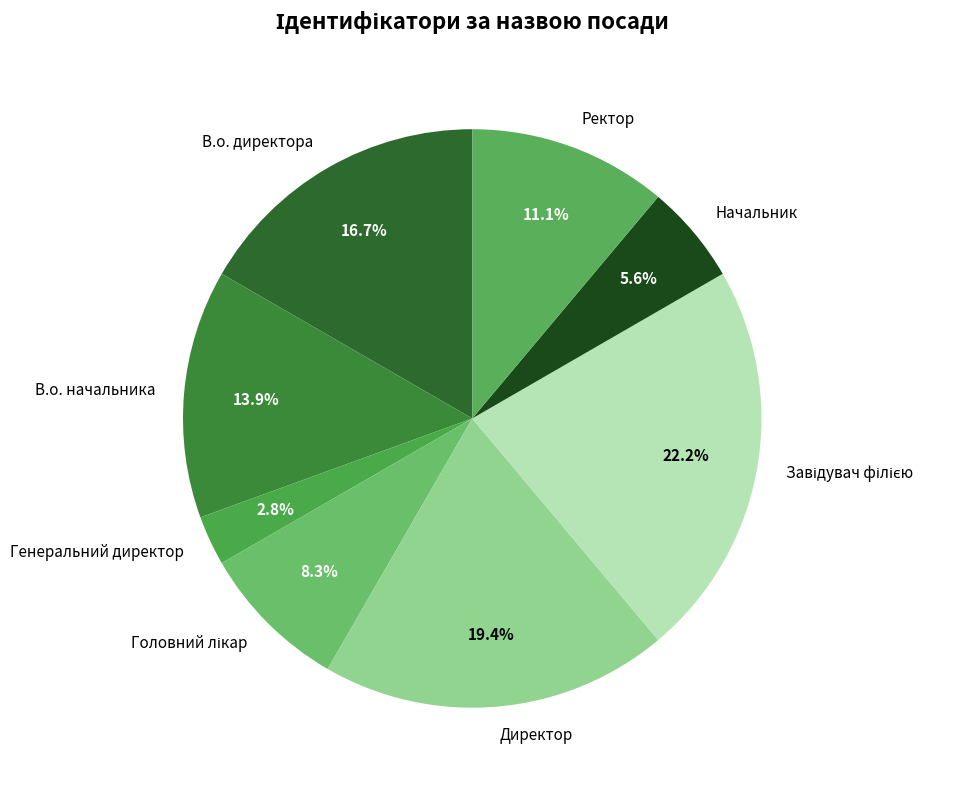

Which has a higher value, Начальник or Генеральний директор?

Начальник